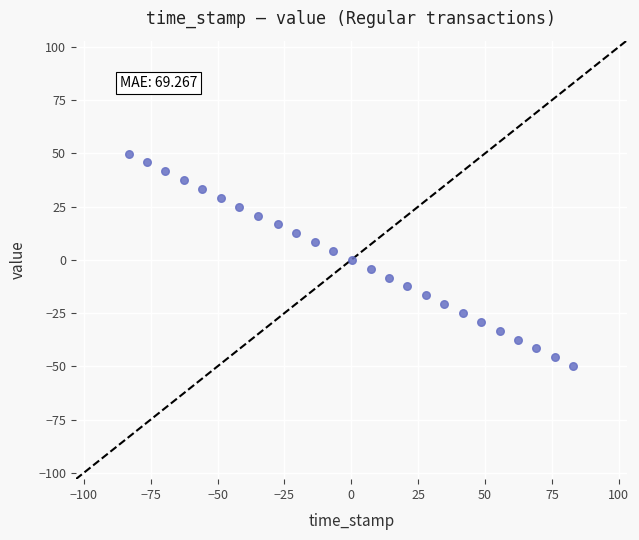

How many data points are displayed?

25